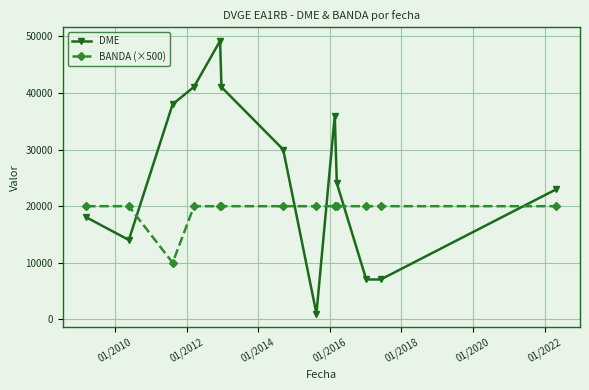

Which series has the largest range (max minus min)?

DME